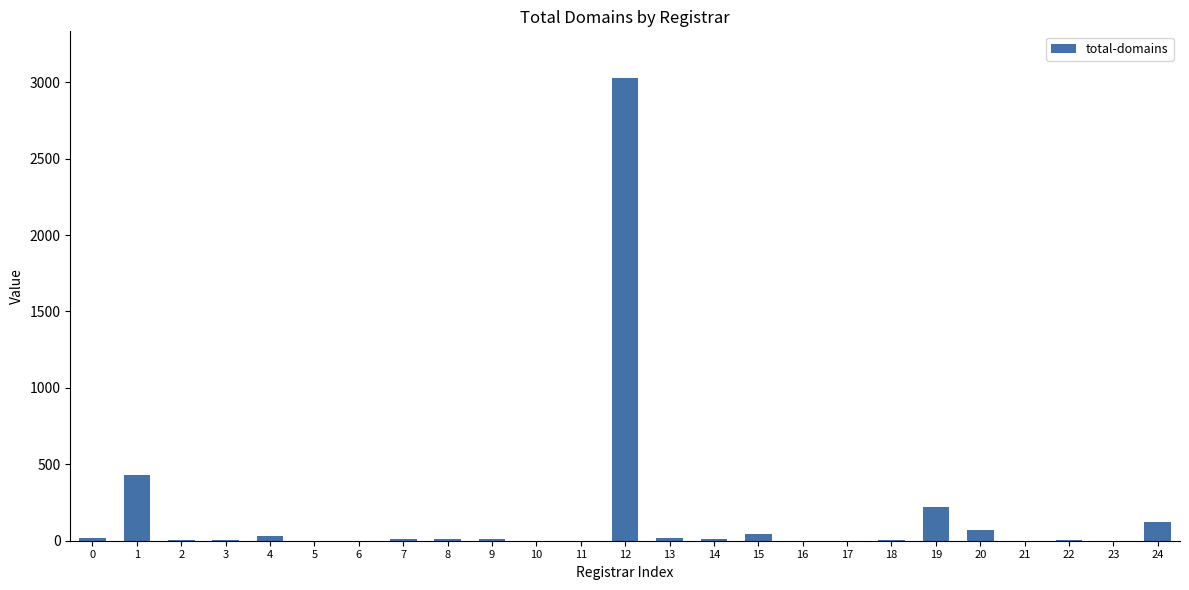

The value at 21 is 0. True or false?

True